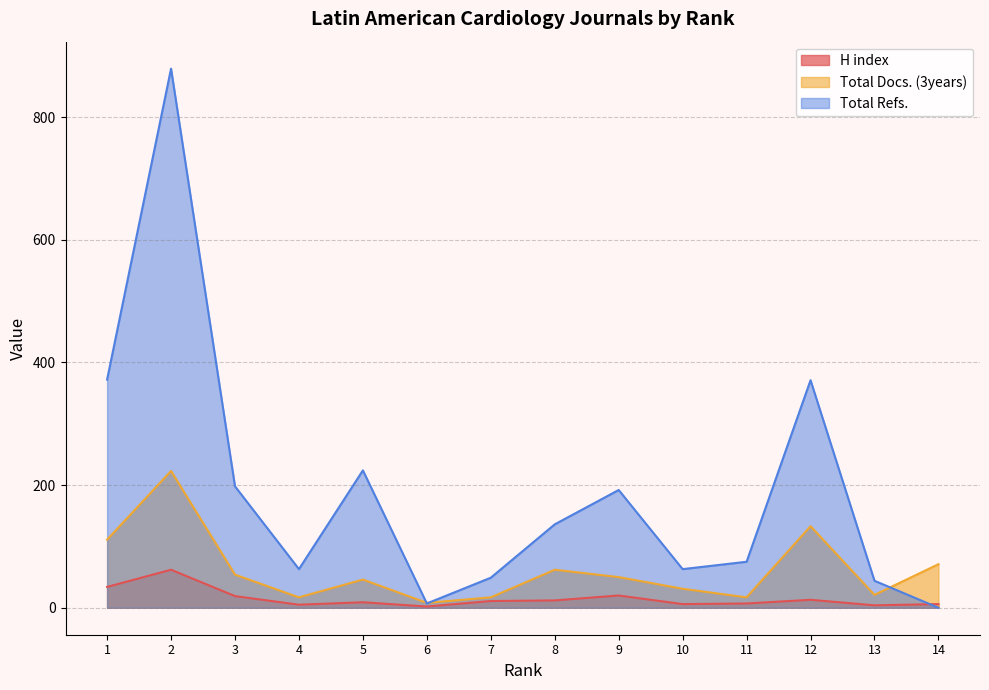

What is the difference between the maximum and second lowest values in the Total Refs. series?

872